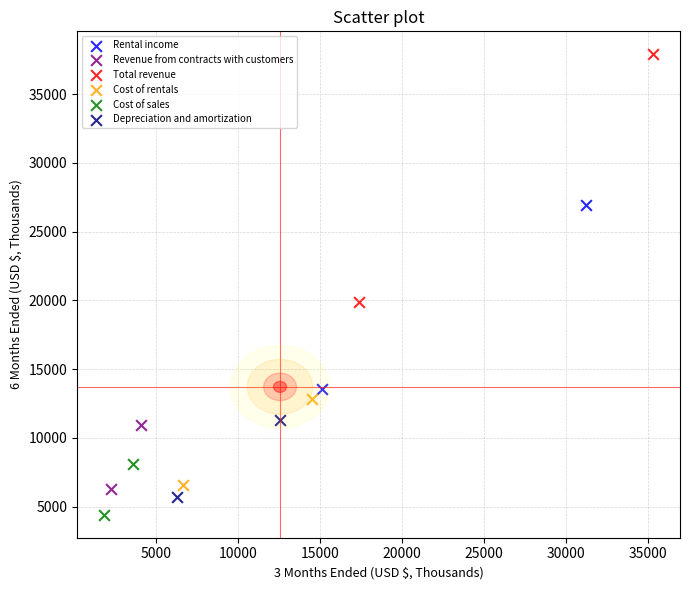

Which series contains the lowest Y value?

Cost of sales